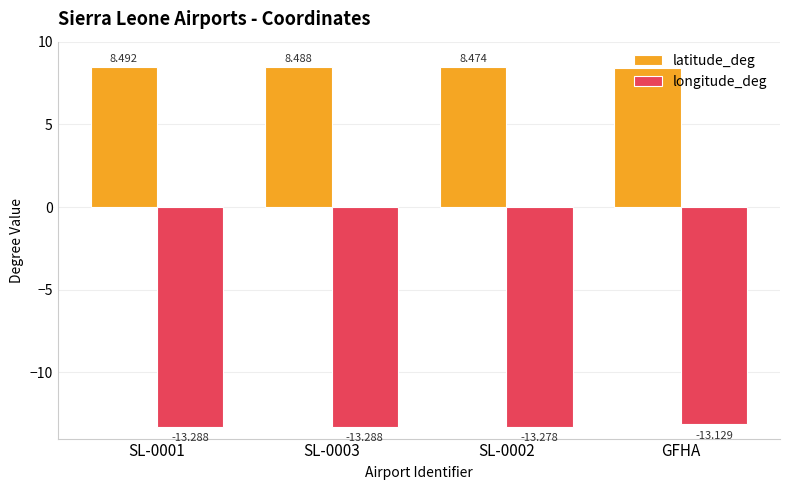

Reading right to left, transcribe all the data shown in this chart.

latitude_deg: 8.4	8.5	8.5	8.5
longitude_deg: -13.1	-13.3	-13.3	-13.3